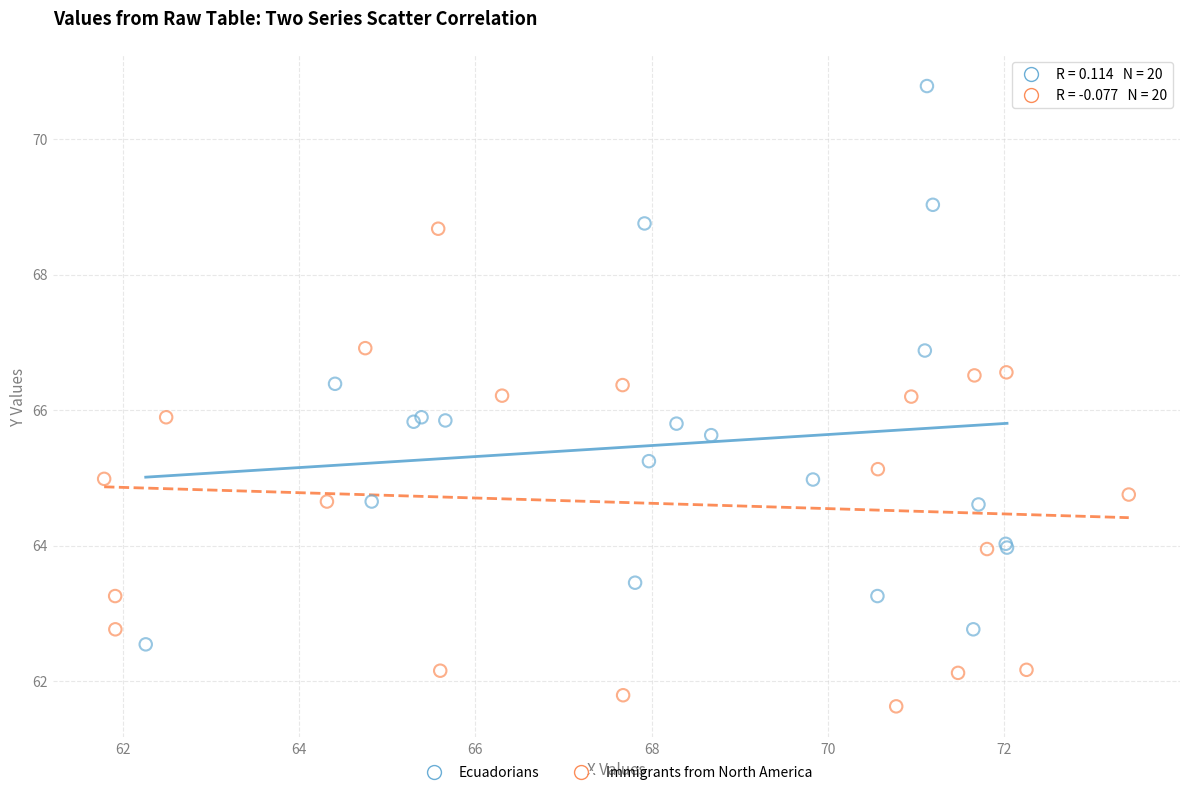

Which series reaches the minimum Y coordinate?

Immigrants from North America